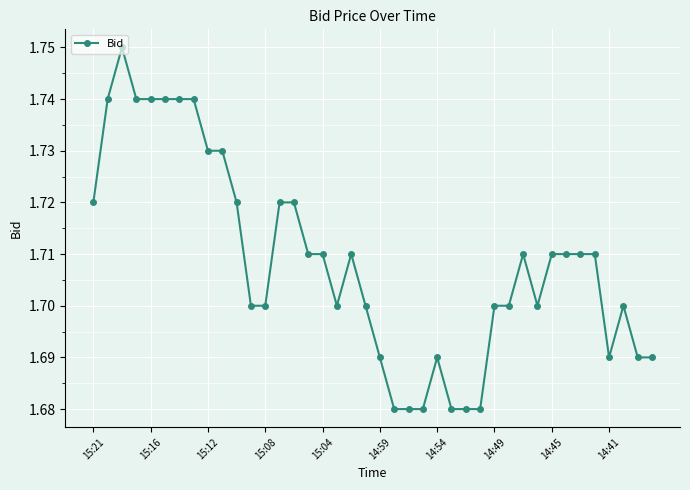

What is the sum of all values?

68.3